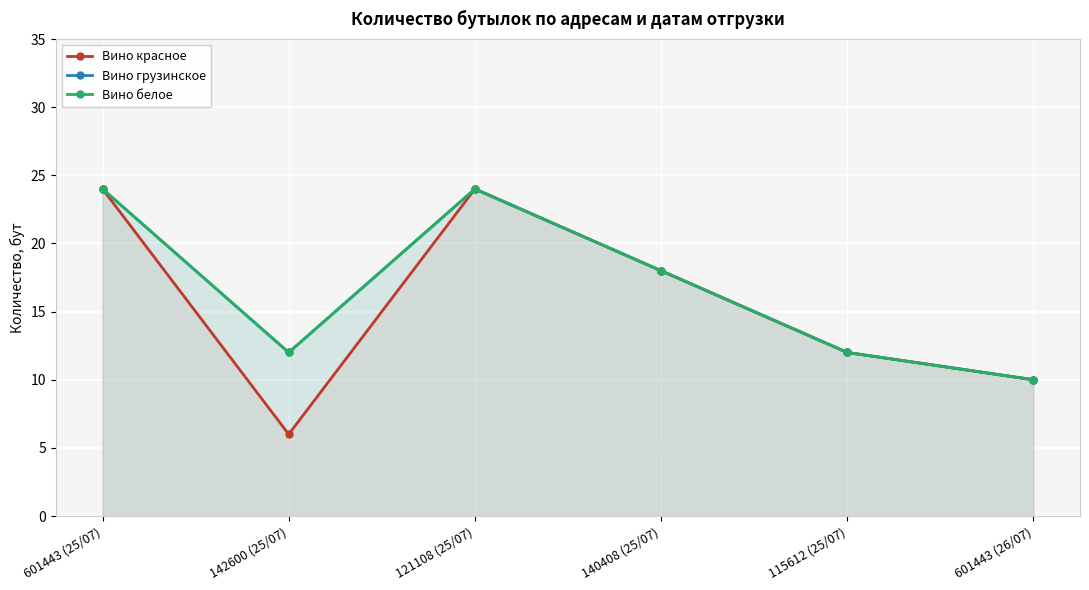

What is the difference between the maximum and minimum values in the Вино красное series?

18